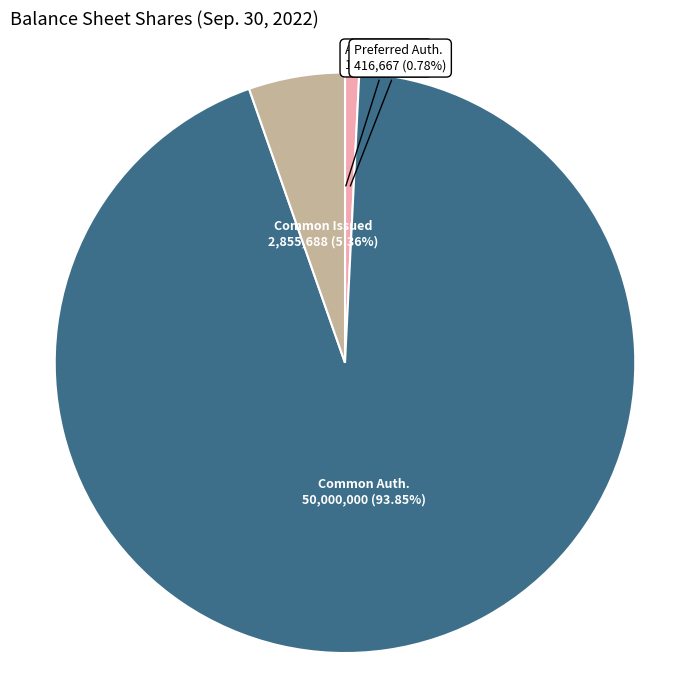

Is there a majority slice in this chart?

Yes